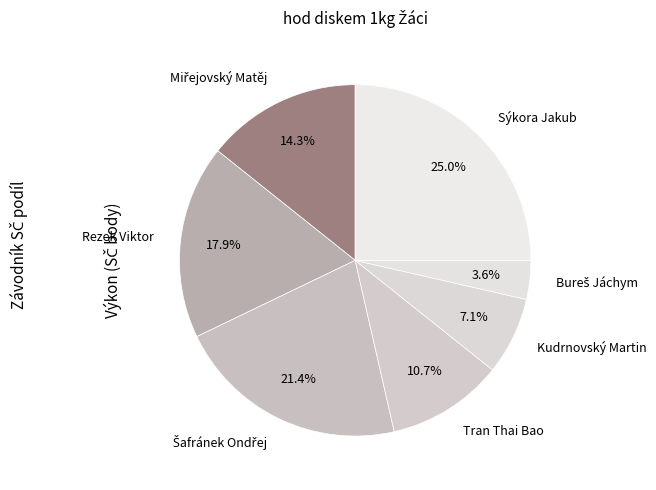

What is the ratio of the value at Sýkora Jakub to the value at Tran Thai Bao?

2.3